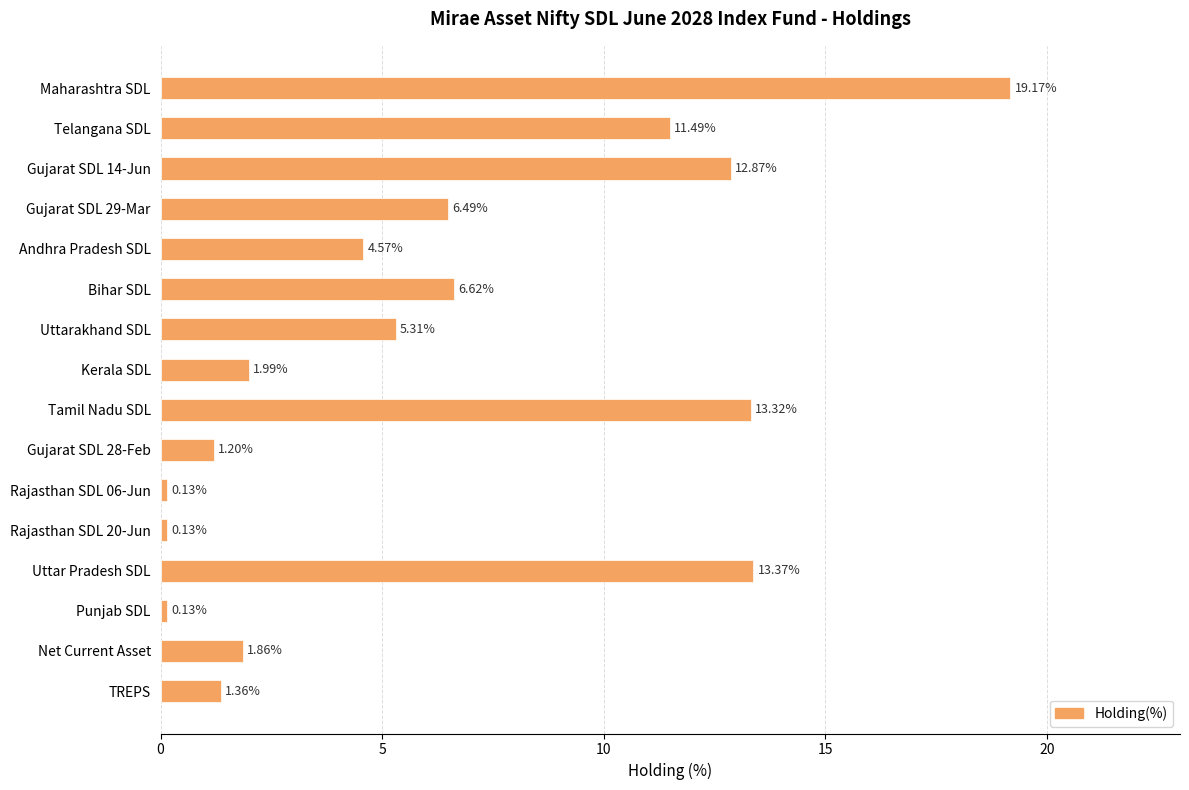

How many distinct data groups are displayed?

1